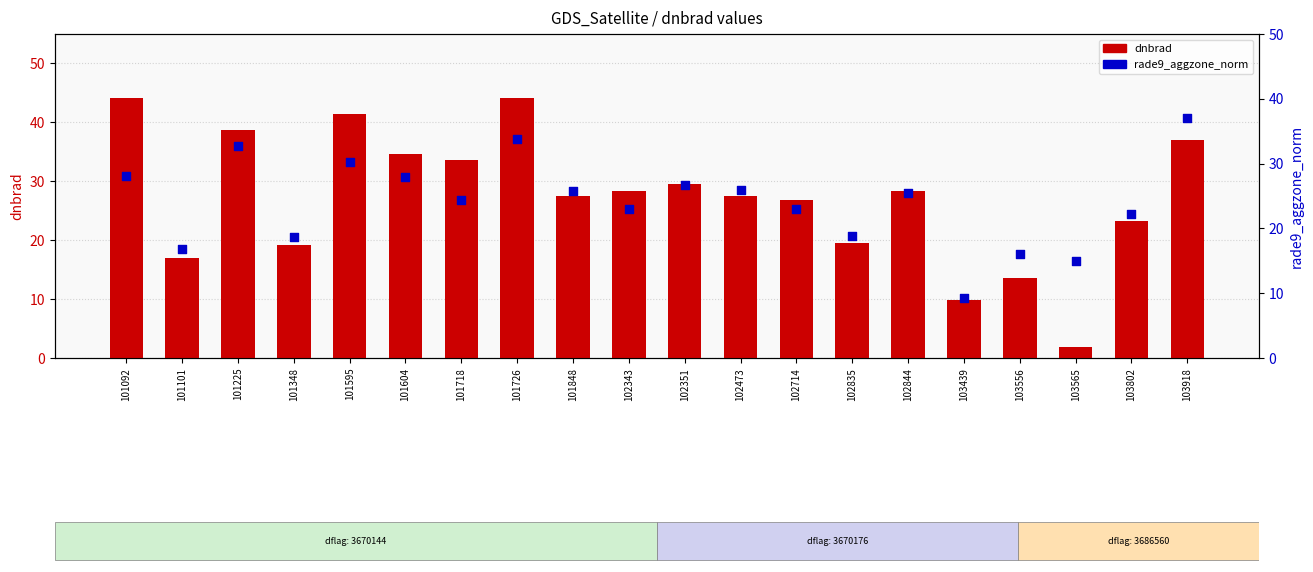

Which series has the widest spread of Y values?

dnbrad